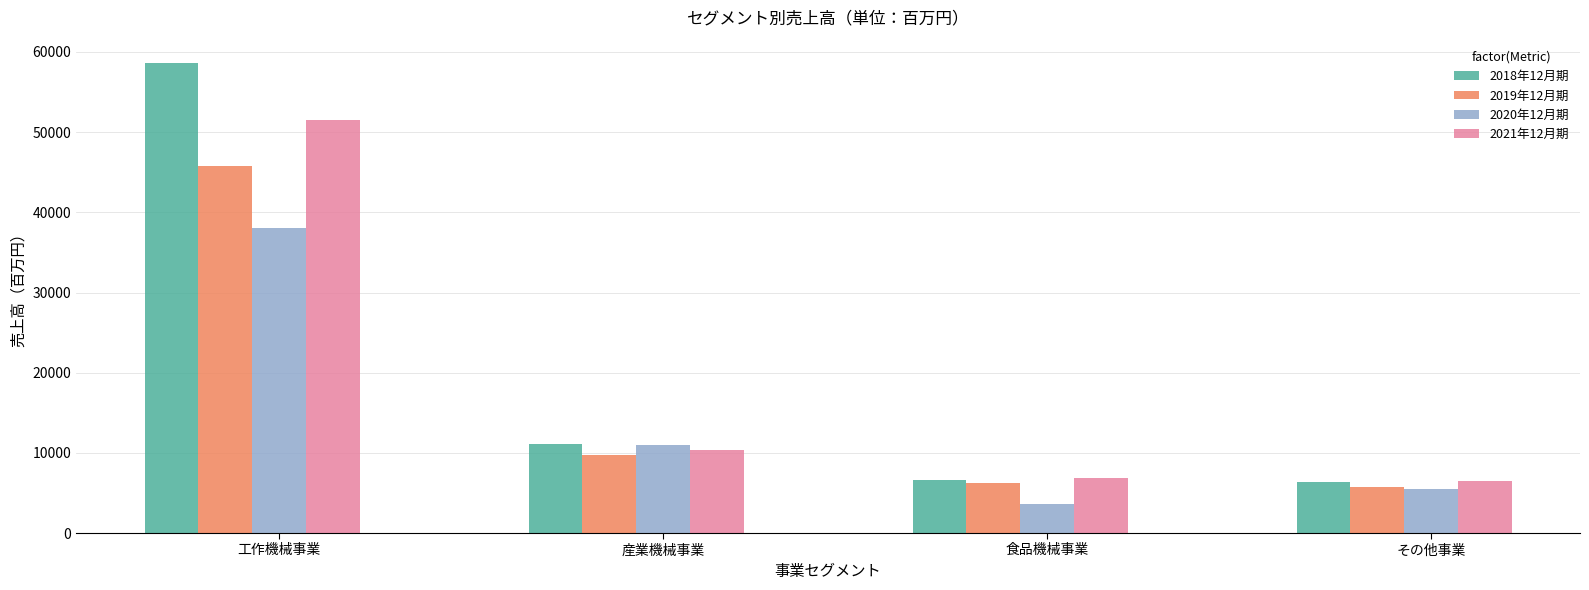

What is the label of the 4th bar from the right?

工作機械事業